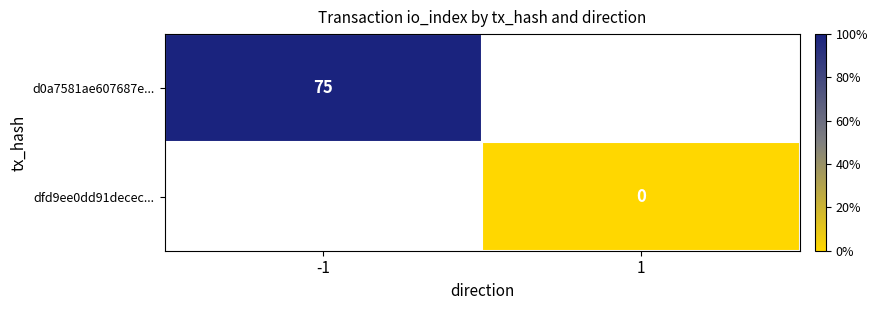

The d0a7581ae607687e... series shows 75 at -1. True or false?

True